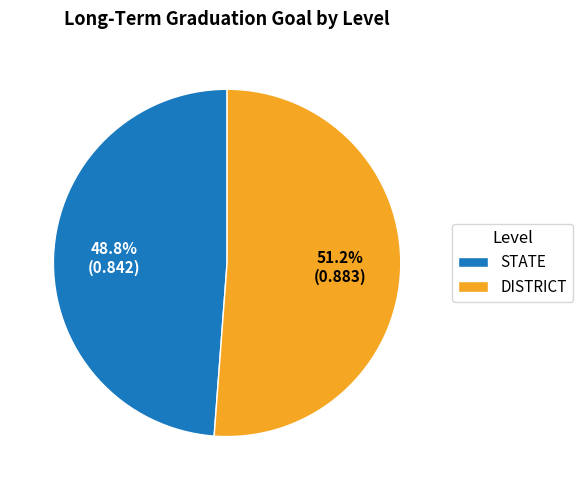

How many slices are in this pie chart?

2